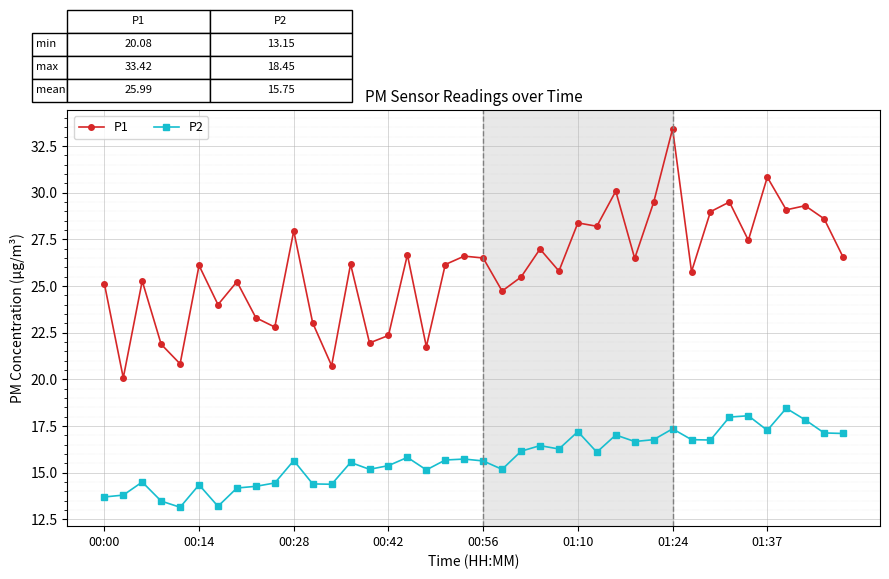

How many data points in P1 are above 26?

22